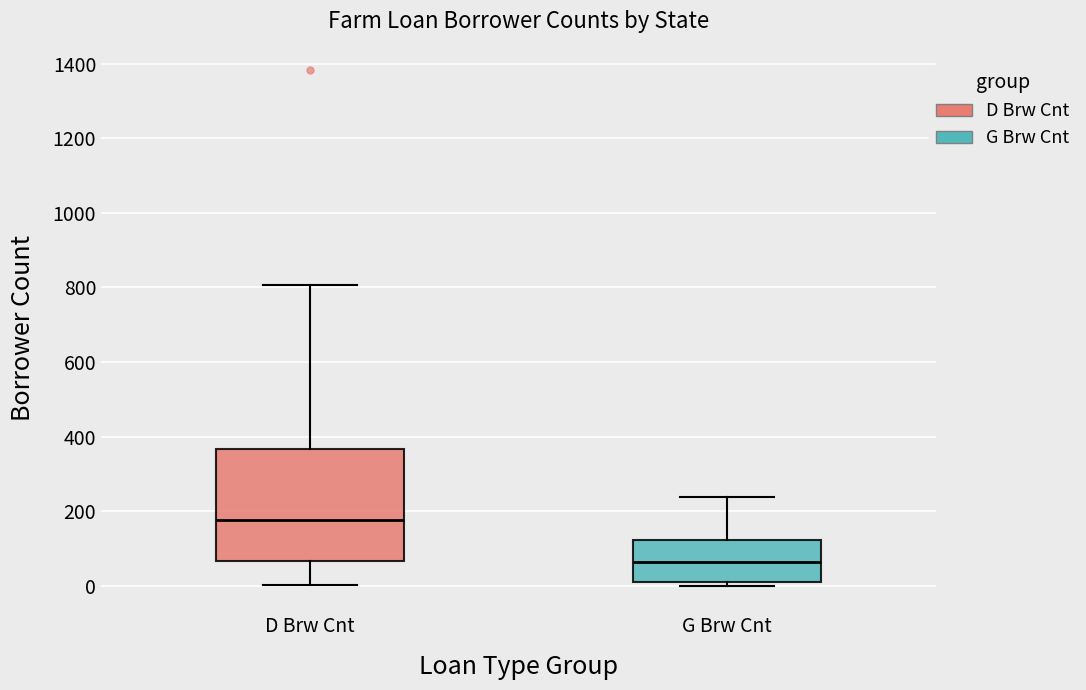

Reading left to right, transcribe this box plot: for each box, give where its median line is, the range the box spans, and where its two whiskers end, as read against the y-axis. The values are not printed on the chart, so give them approximately, as read against the axis.

D Brw Cnt: median 180, box 60 to 360, whiskers 0 to 800
G Brw Cnt: median 60, box 0 to 120, whiskers 0 (just below the box's lower edge) to 240